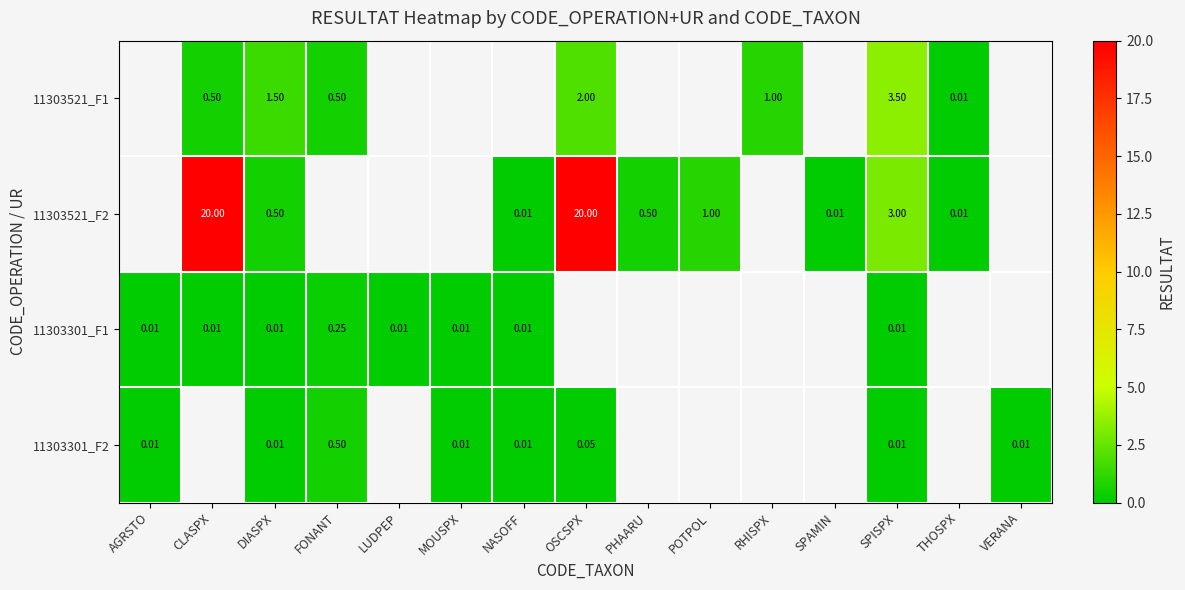

How many values in 11303521_F1 are above zero?

7